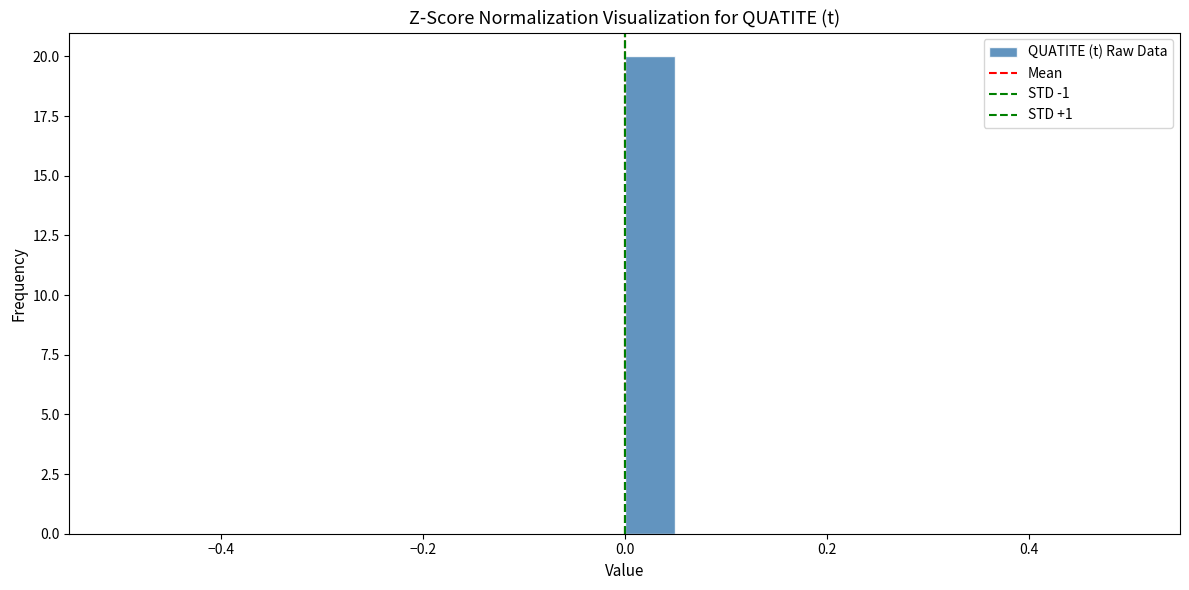

Read against the x-axis, roughly where is the centre of the tallest bar?

0.02